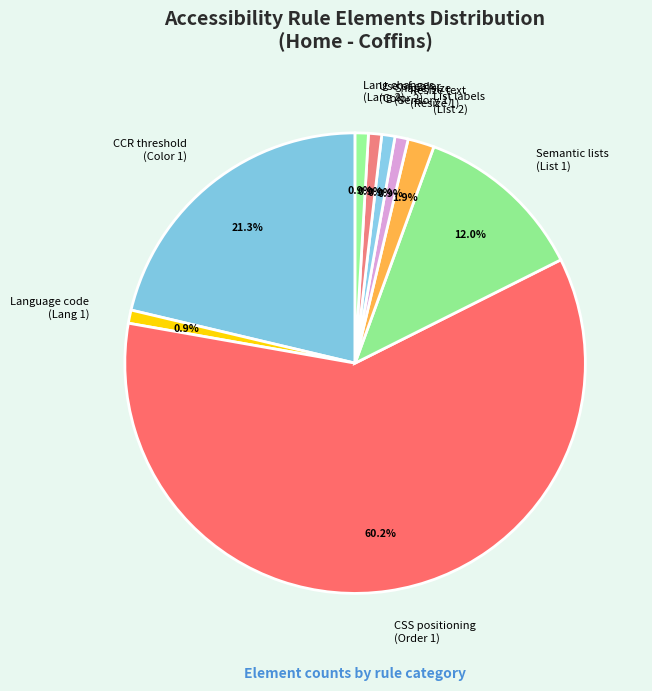

Which slice represents more than half of the pie?

CSS positioning (Order 1)